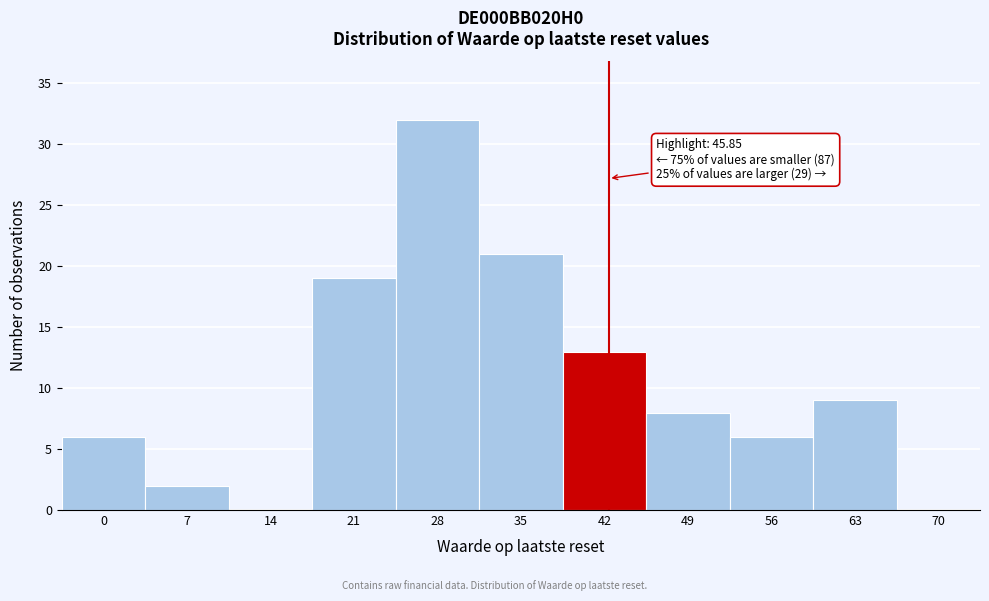

Reading left to right, list all the values displayed in this chart.

0=6	7=2	14=0	21=19	28=32	35=21	42=13	49=8	56=6	63=9	70=0